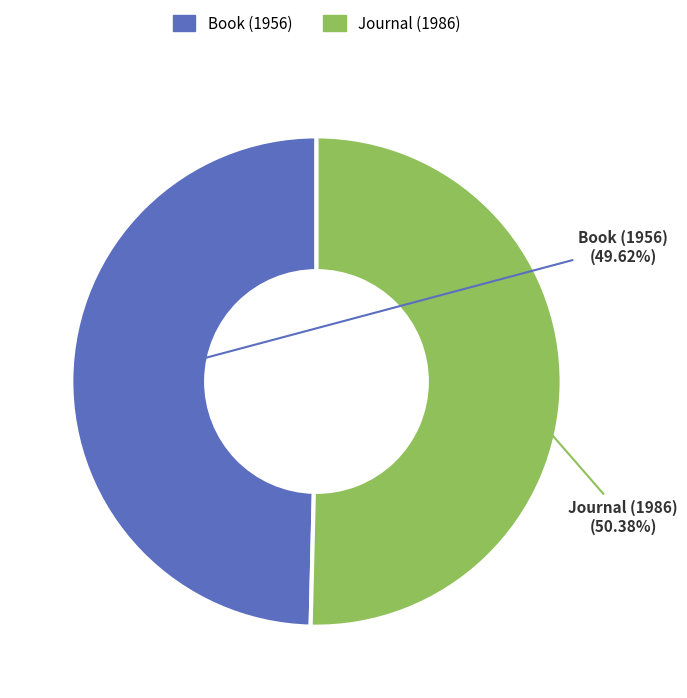

Rank the categories by value from highest to lowest.

Journal (1986), Book (1956)